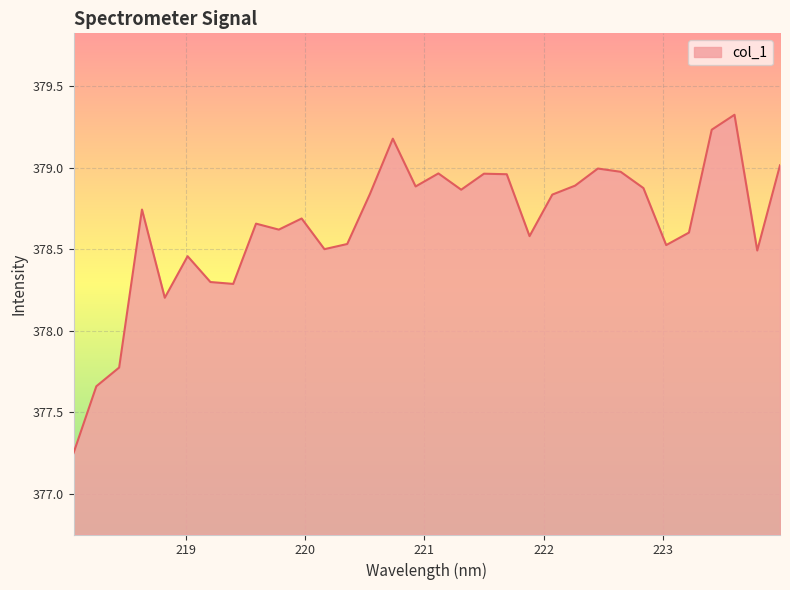

What is the sum of all values?

12116.7